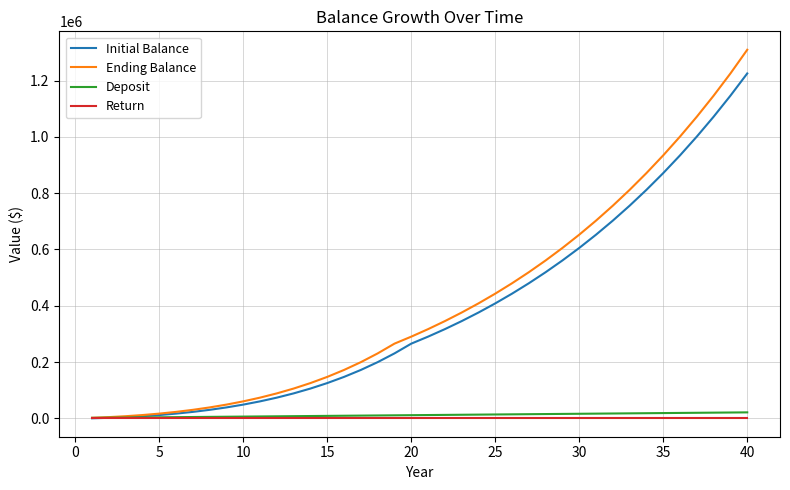

What is the difference between the maximum and minimum values in the Initial Balance series?

1225151.6